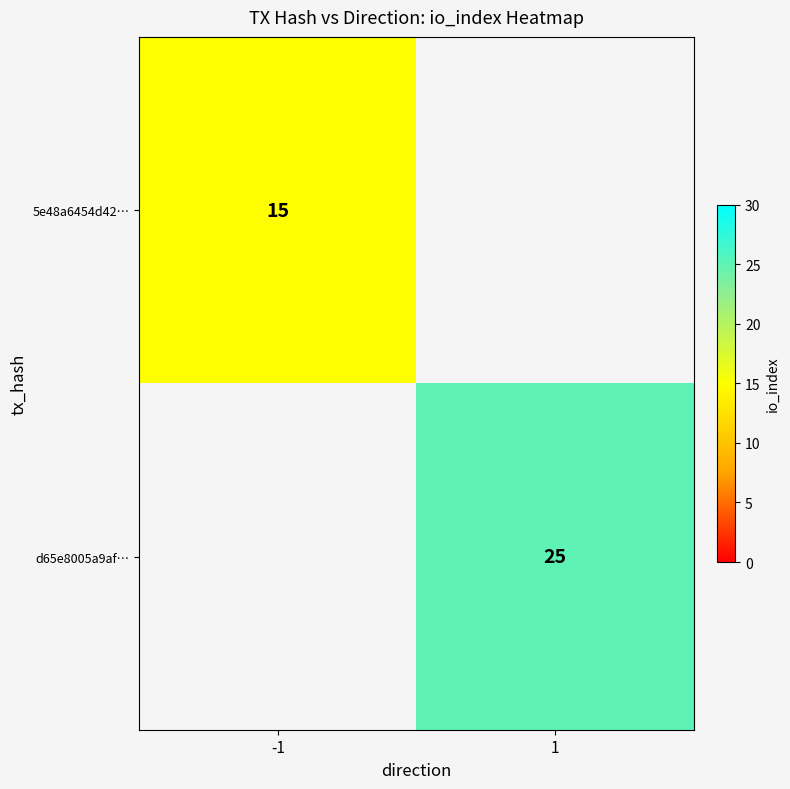

The value of d65e8005a9af… at 1 is 25. True or false?

True